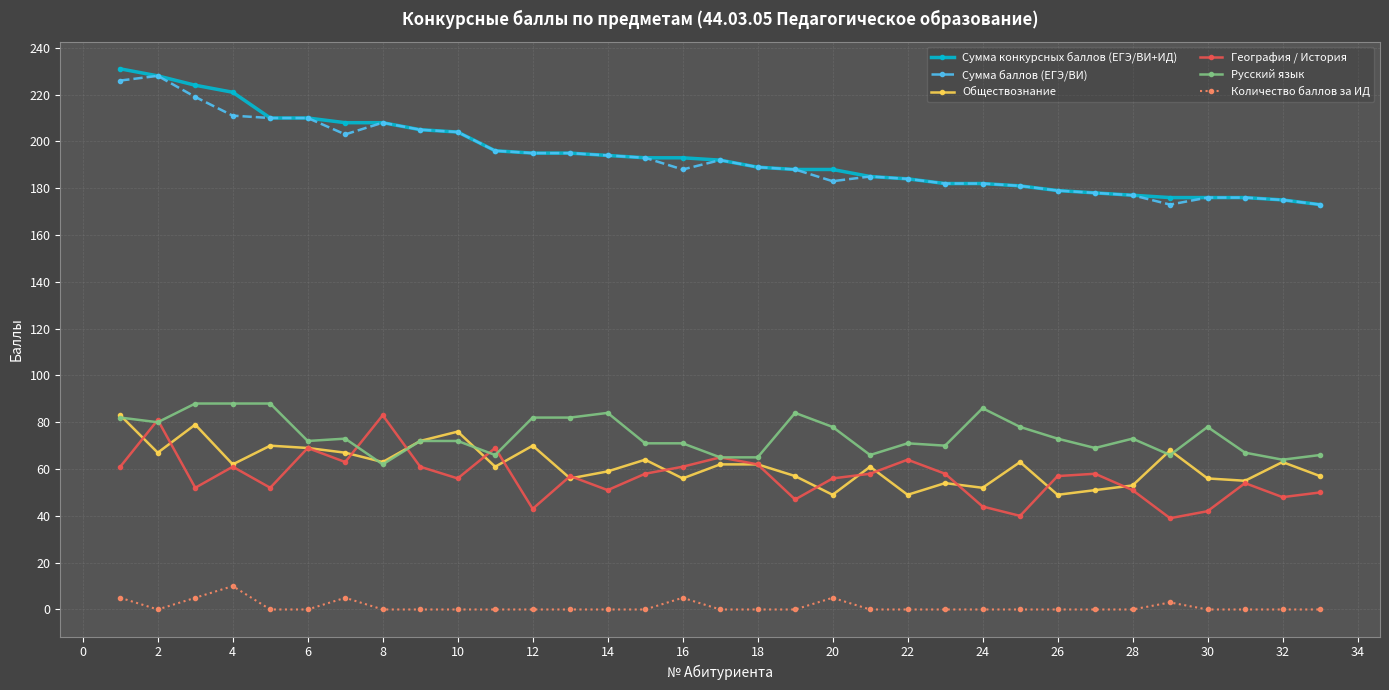

Which series has the widest spread of values?

Сумма конкурсных баллов (ЕГЭ/ВИ+ИД)